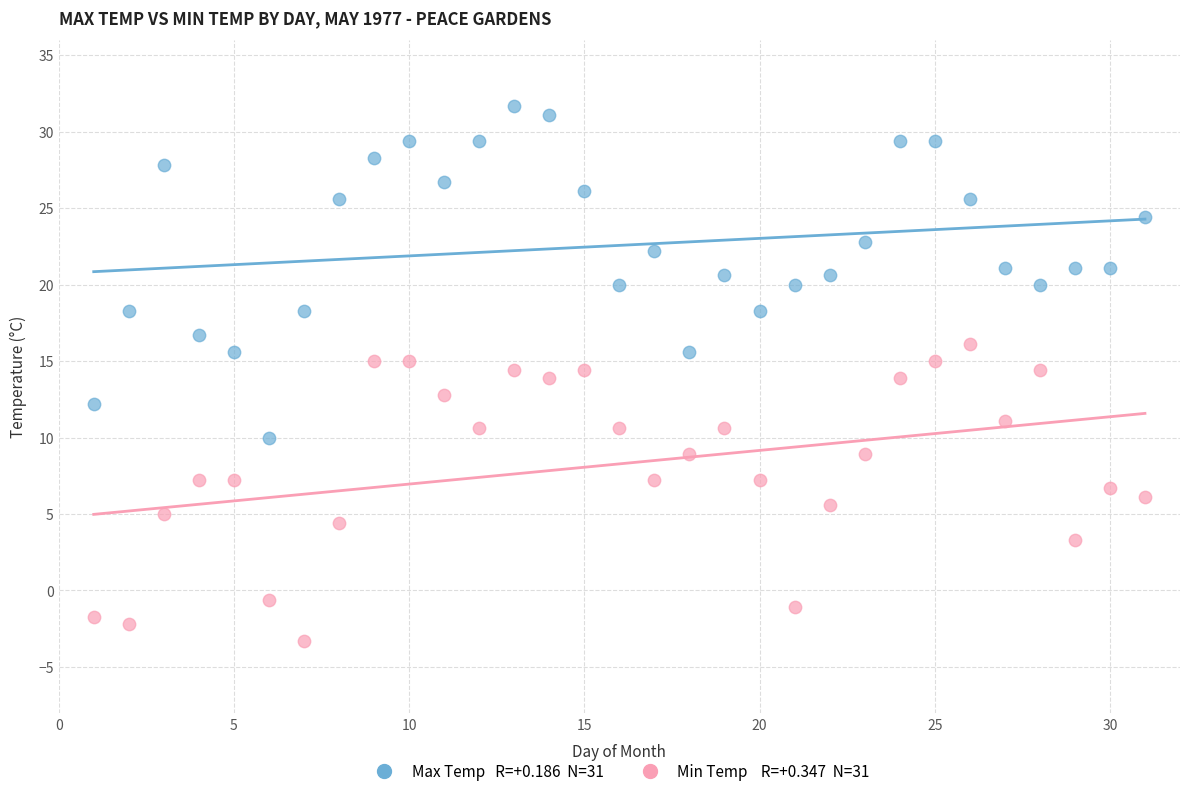

Across all data points, what is the range of Y values (max minus min)?

35.0